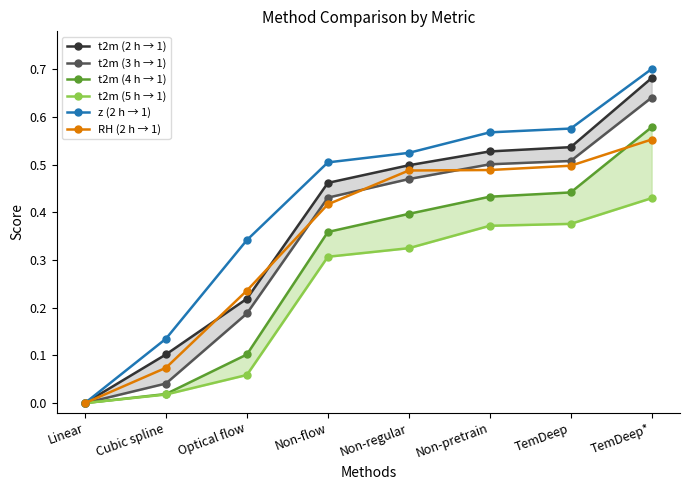

At Cubic spline, list the series in order from largest to smallest.

z (2 h → 1), t2m (2 h → 1), RH (2 h → 1), t2m (3 h → 1), t2m (4 h → 1), t2m (5 h → 1)